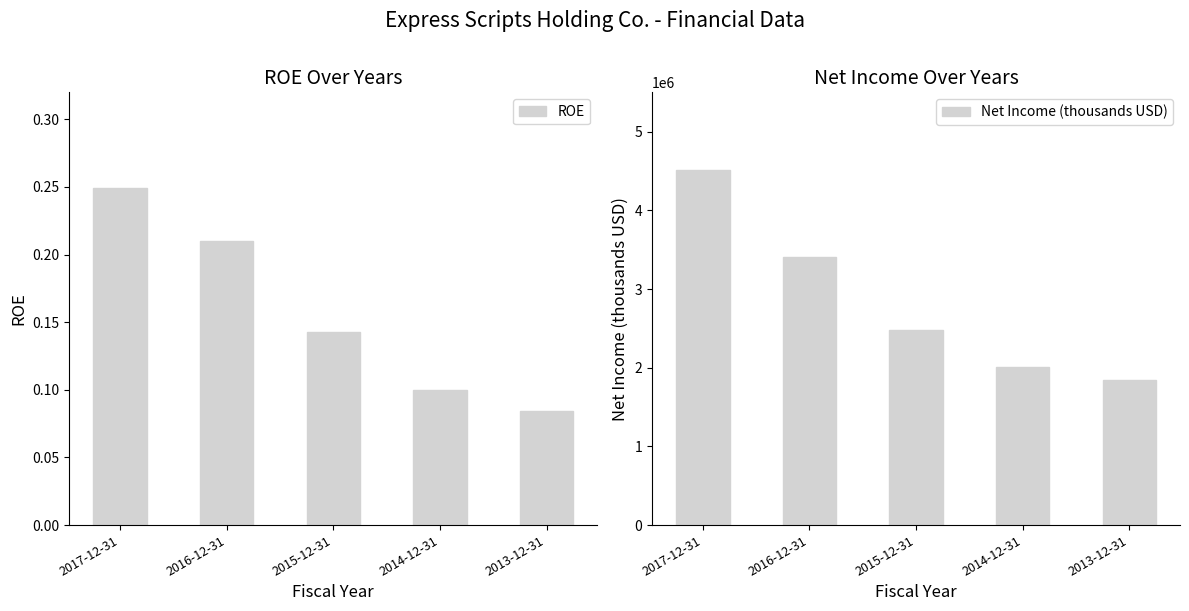

What is the total value across all series at 2015-12-31?

2476400.1